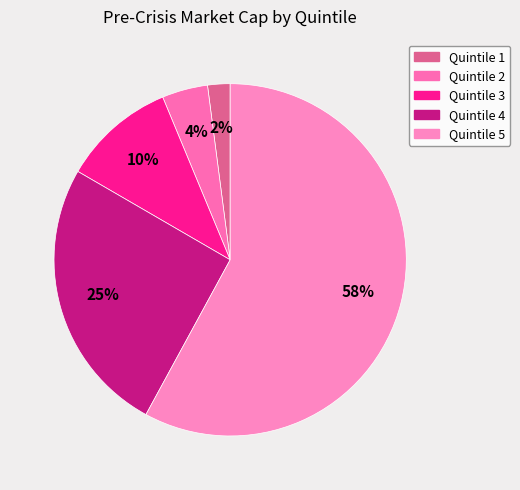

True or false: Quintile 5 accounts for 65% of the total.

False